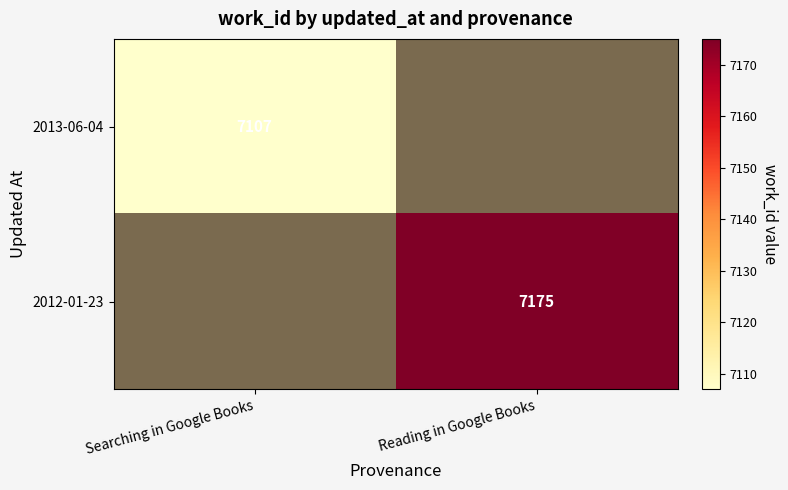

The 2012-01-23 series shows 7175 at Reading in Google Books. True or false?

True